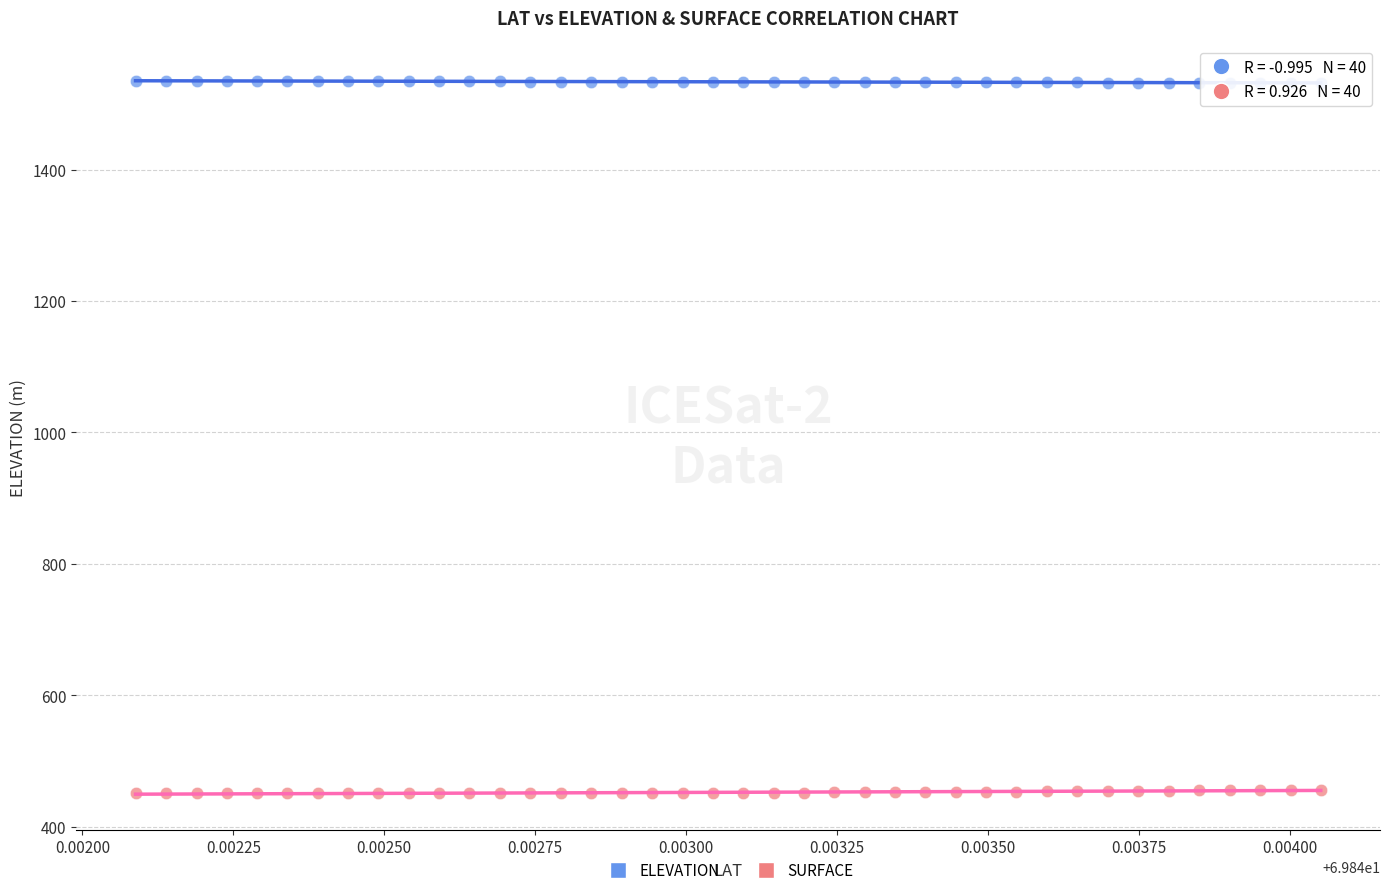

Across all data points, what is the range of Y values (max minus min)?

1084.4